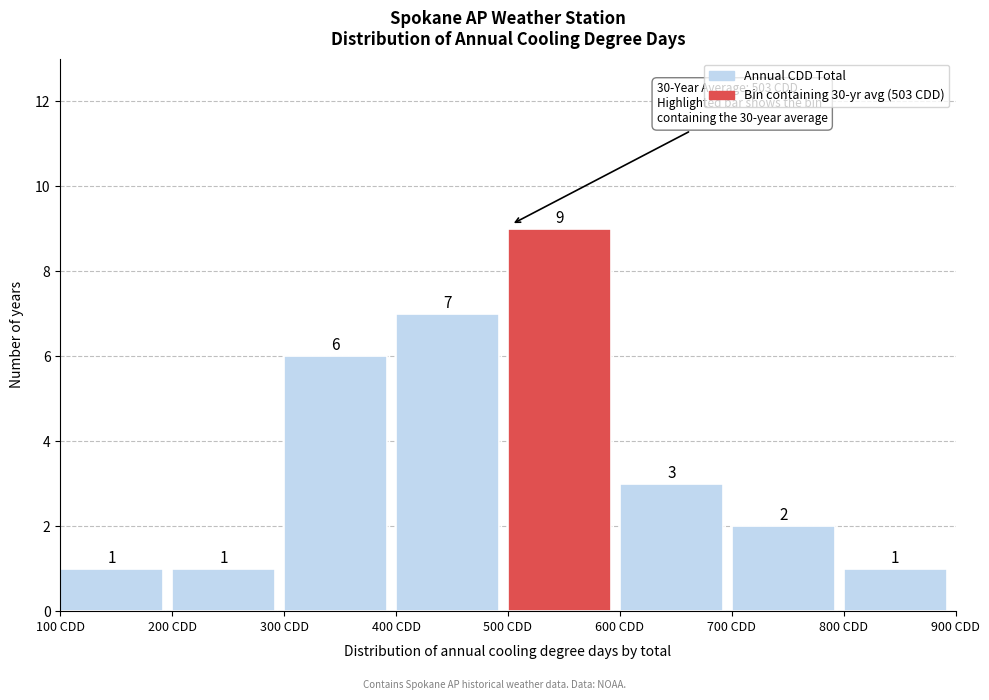

Reading left to right, list every bar in this chart as the range it spans on the x-axis followed by its height.

100 to 200: 1
200 to 300: 1
300 to 400: 6
400 to 500: 7
500 to 600: 9
600 to 700: 3
700 to 800: 2
800 to 900: 1